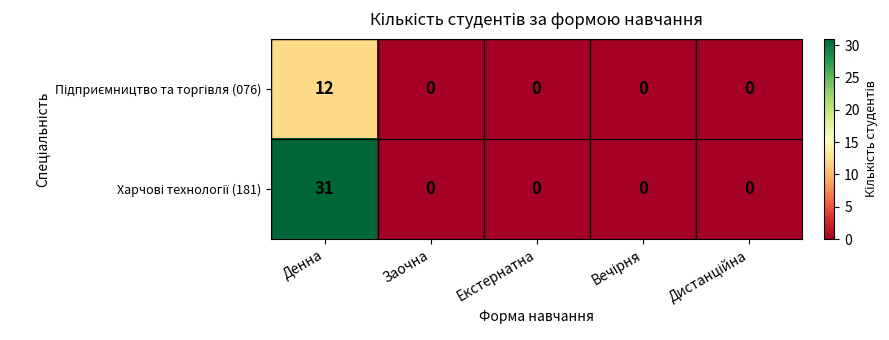

How many categories are shown in the chart?

5